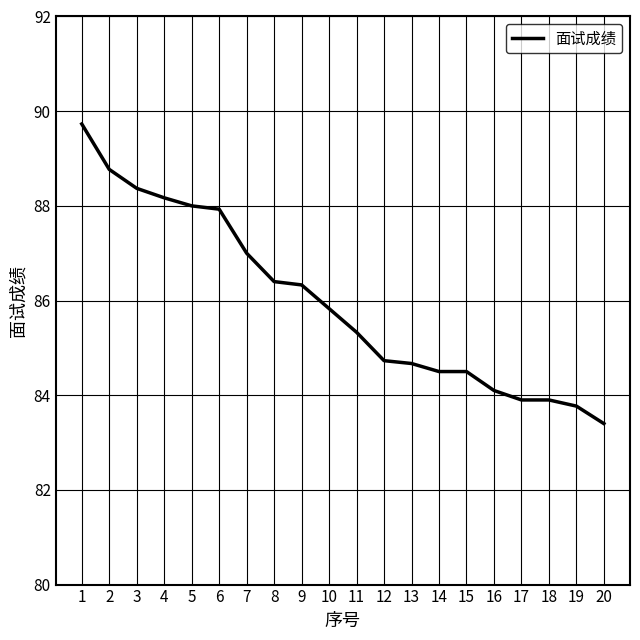

What is the change in value from 1 to 18?

-5.8